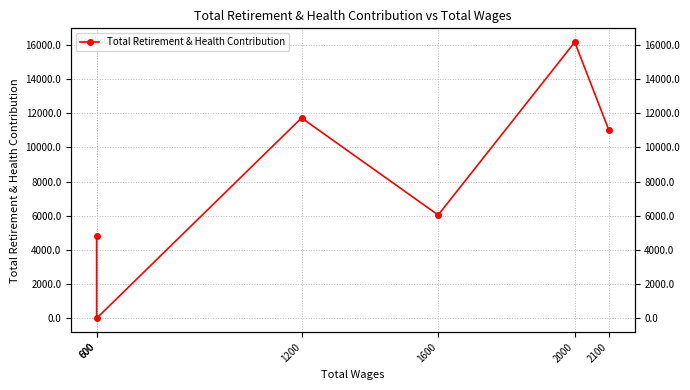

How many data points does each series have?

6